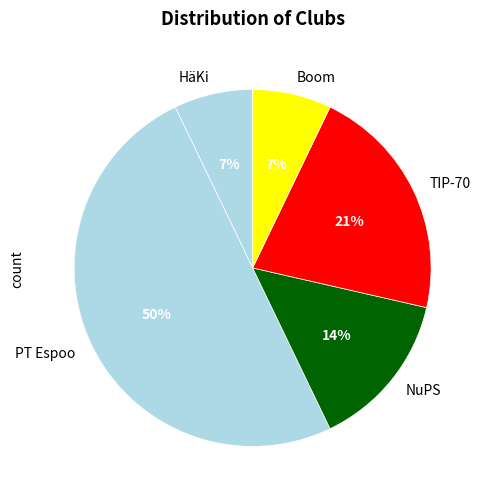

Approximately how many times larger is the value at NuPS compared to Boom?

2.0